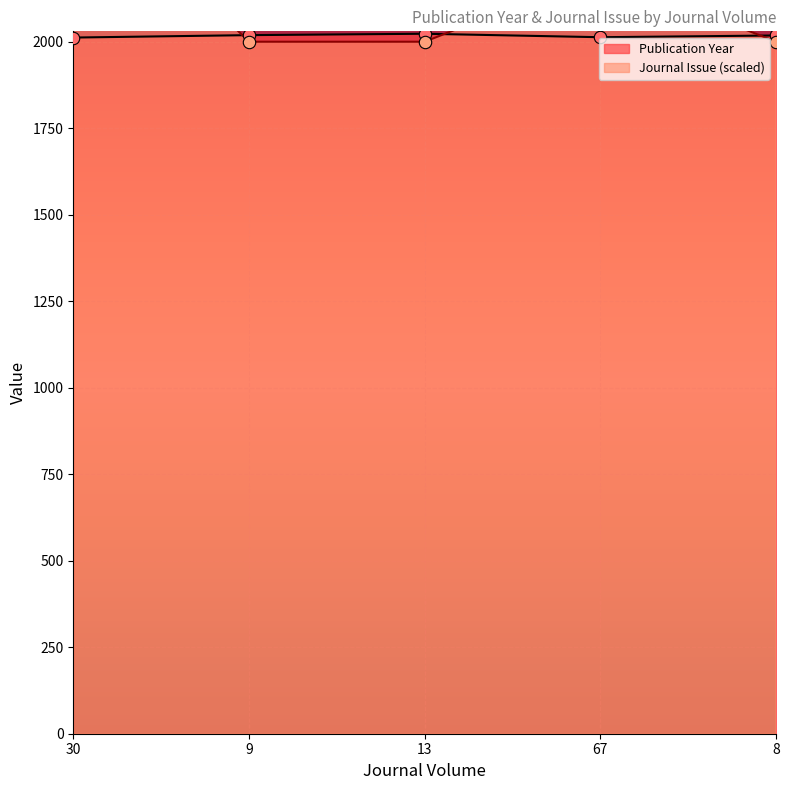

Is the value of Journal Issue at 30 greater than the value of Publication Year at 8?

Yes